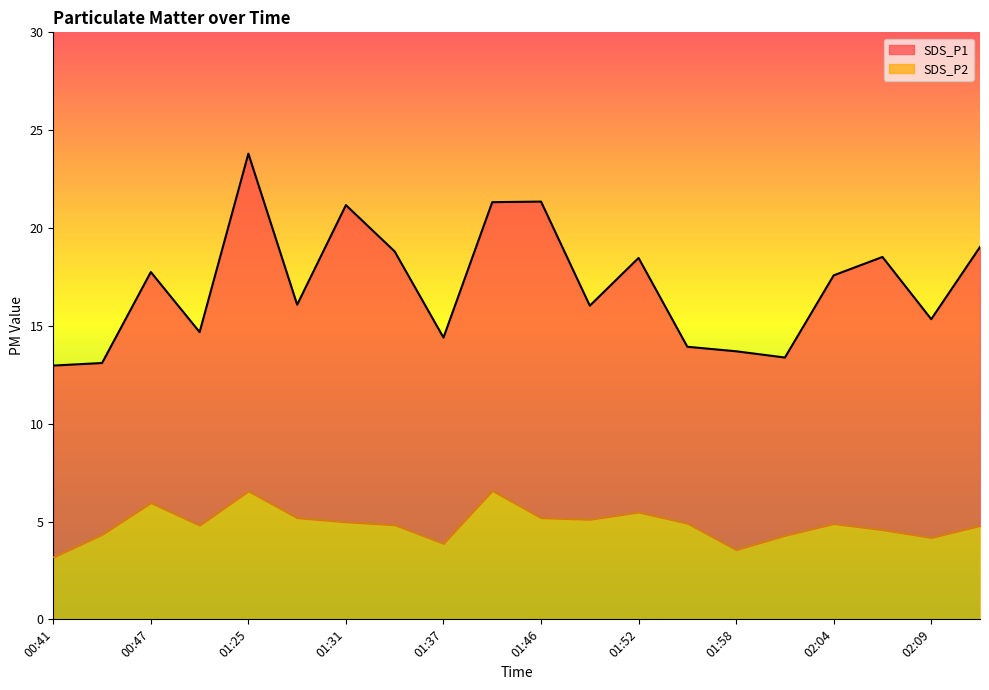

What is the difference between the SDS_P2 values at 02:09 and 00:47?

1.8